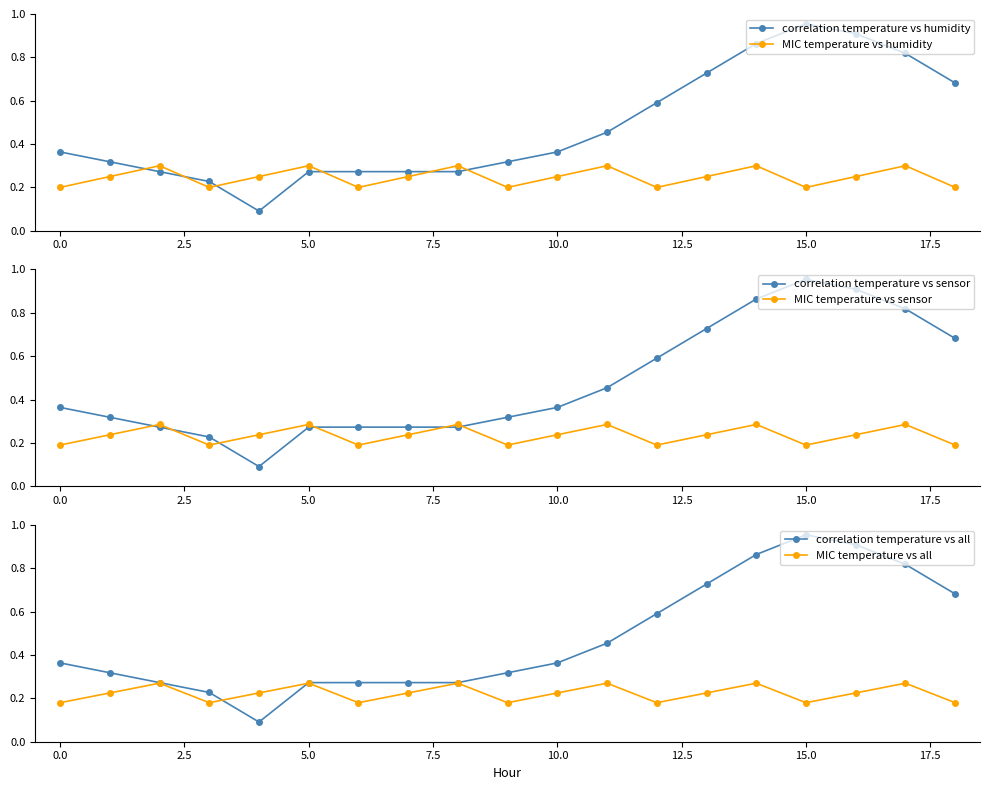

How many MIC temperature vs humidity values are between 0 and 1?

19